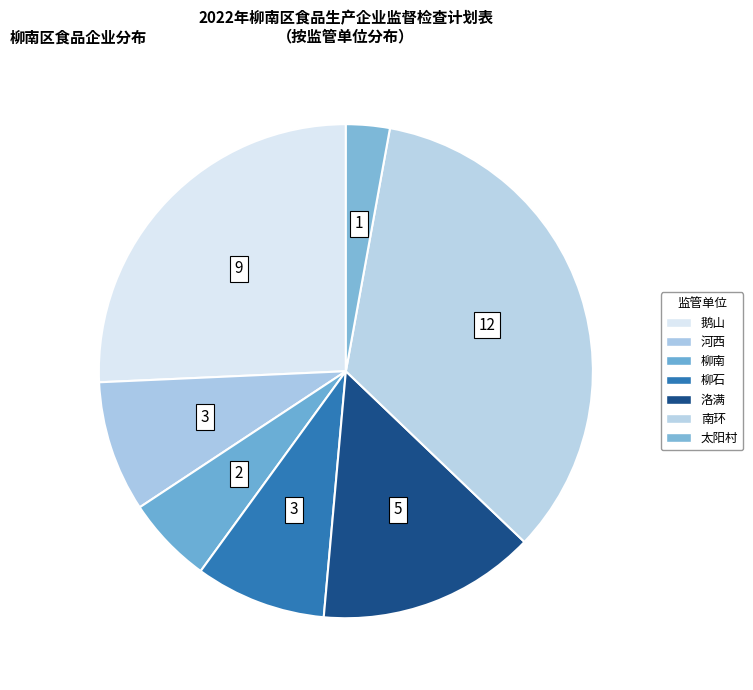

To the nearest percent, what is the difference between the 太阳村 and 洛满 slice percentages?

11%